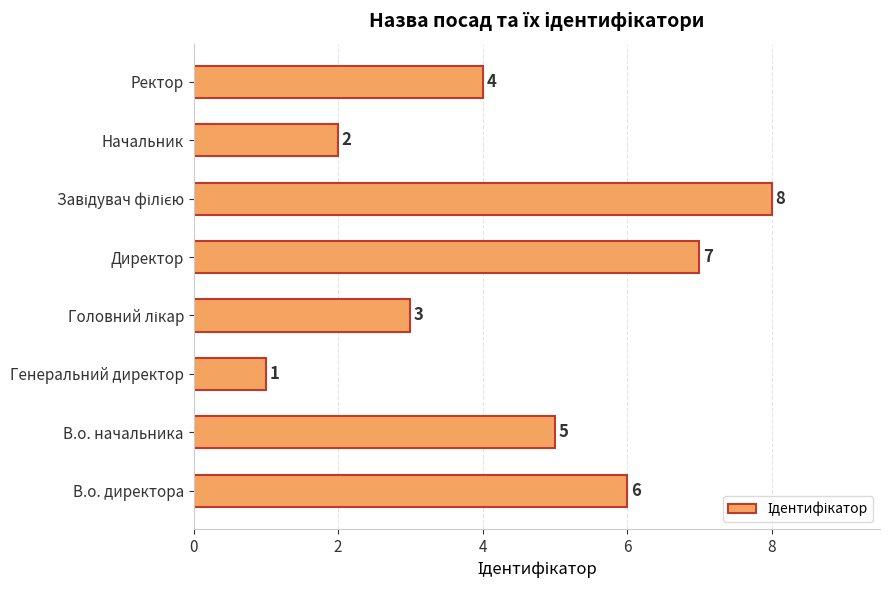

Count the values in the range 3 to 7.

5